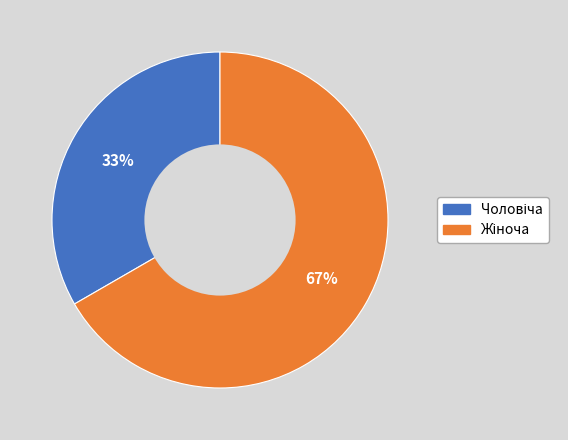

To the nearest percent, what is the average slice percentage?

50%